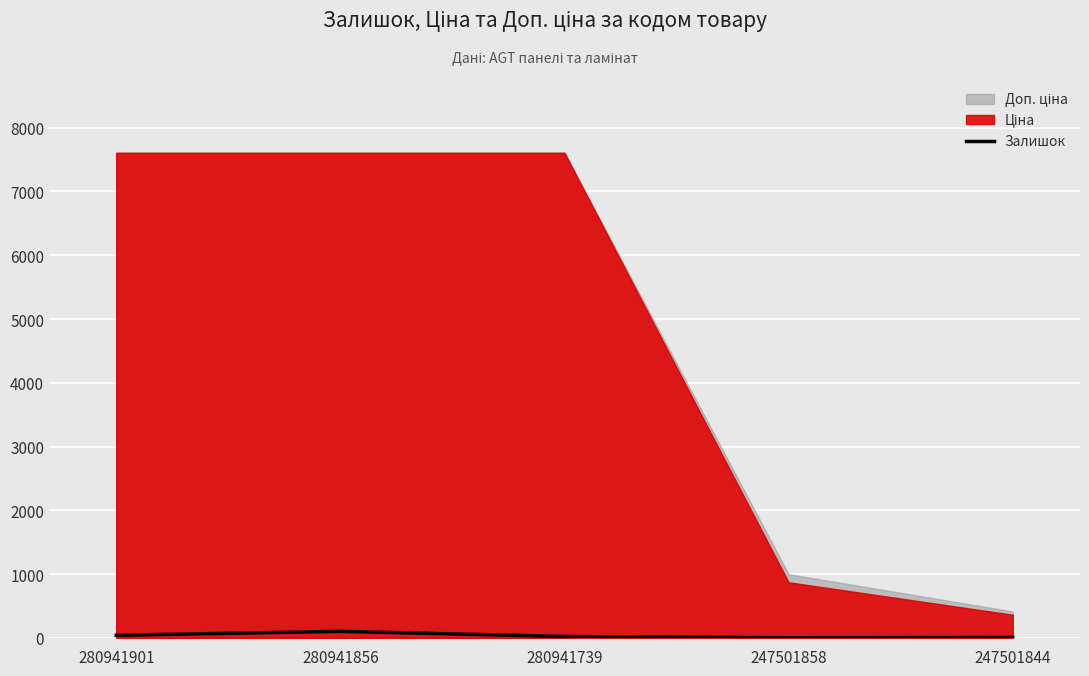

What is the minimum value shown in the chart?

2